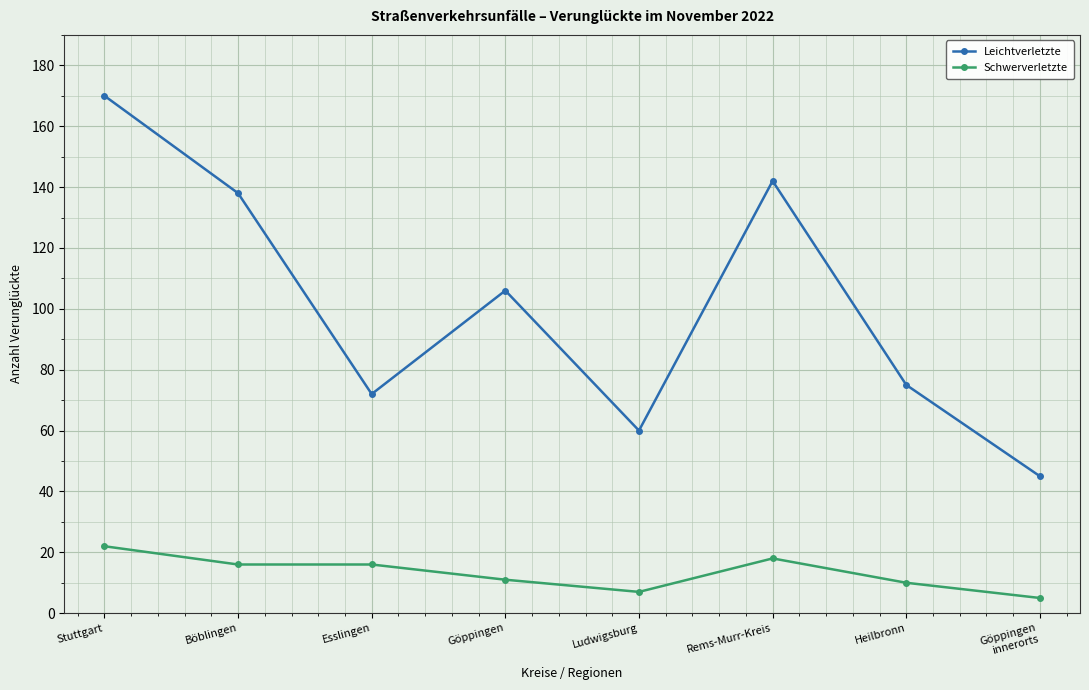

In Leichtverletzte, how many points are lower than both neighbors (excluding endpoints)?

2